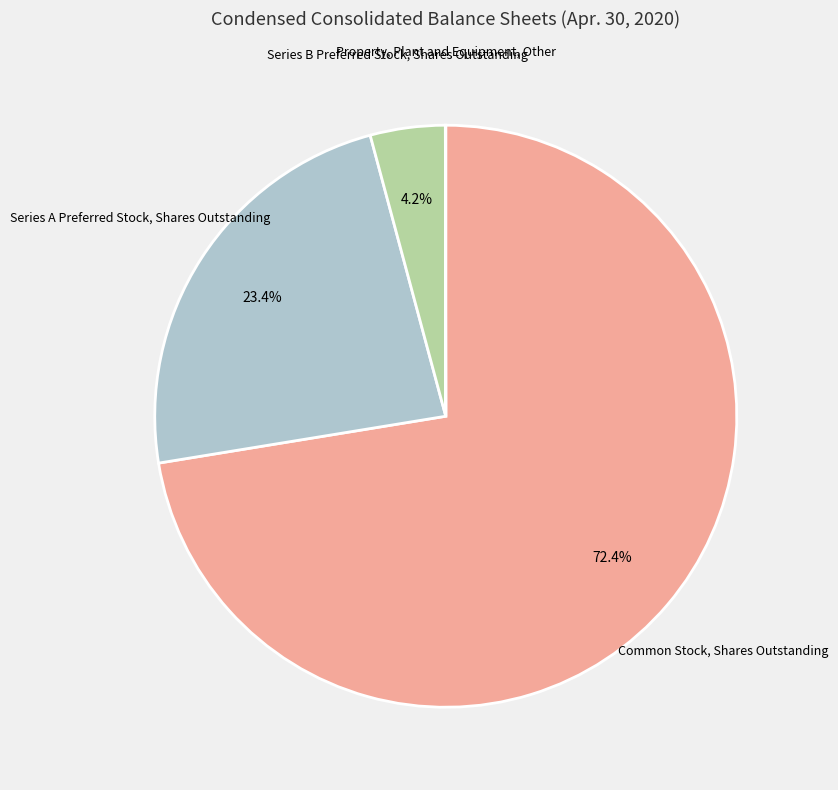

Is there a majority slice in this chart?

Yes